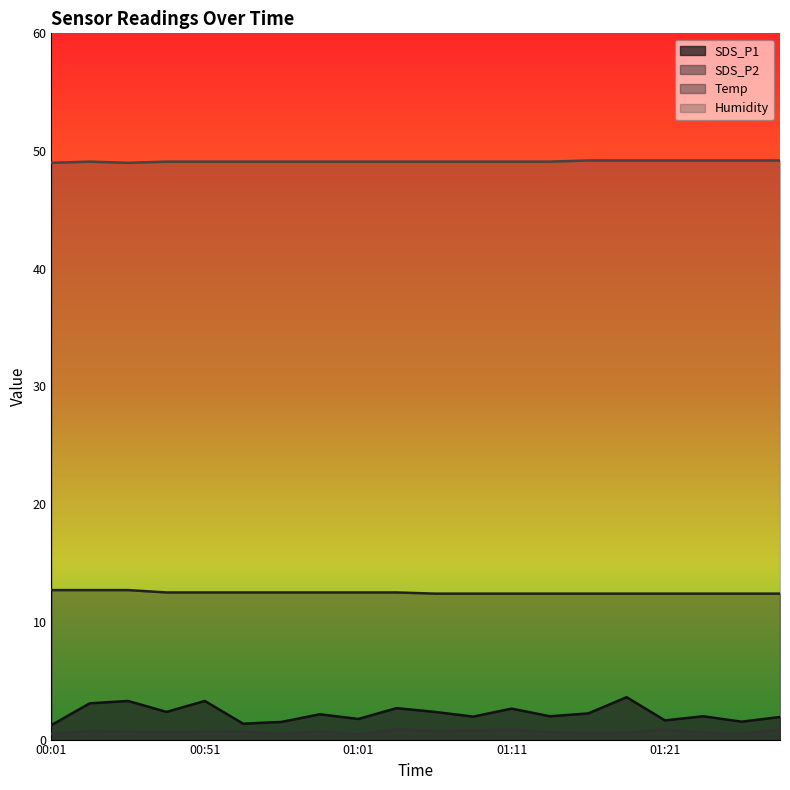

At which label does SDS_P1 reach its peak?

01:18